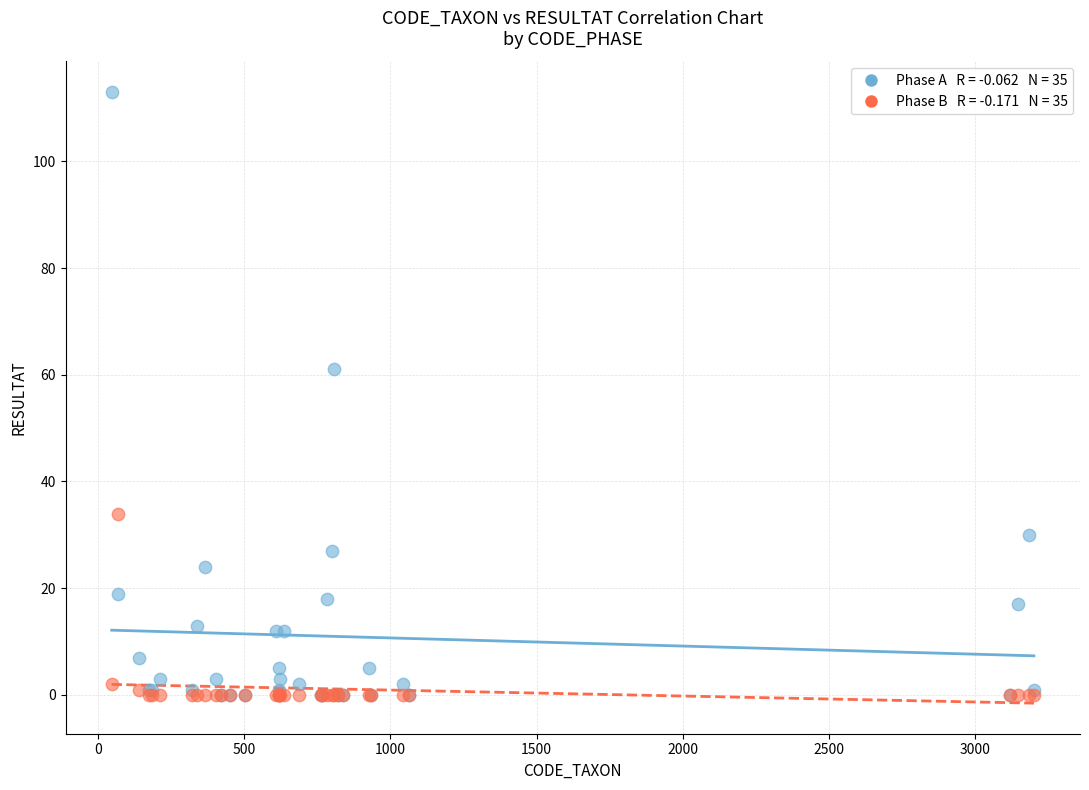

Across all series, what Y value is closest to 56?

61